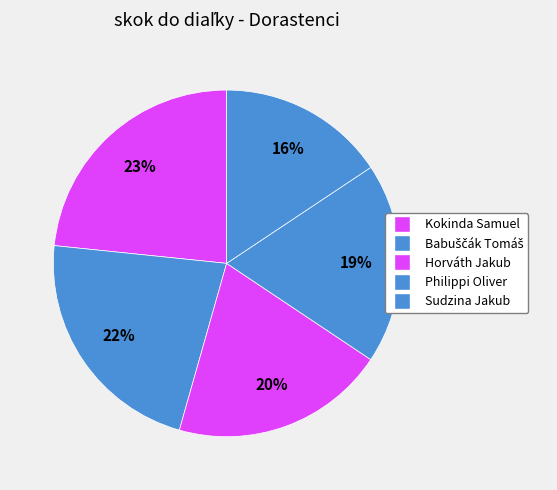

How many slices are in this pie chart?

5